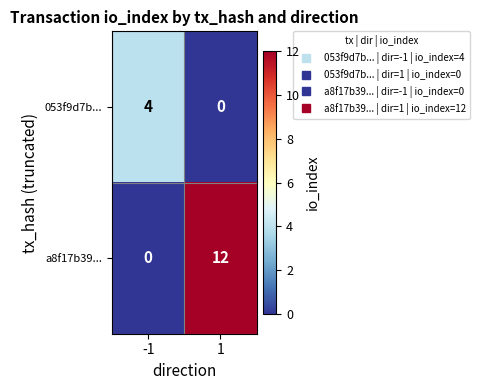

At which category is the sum across all series the highest?

1